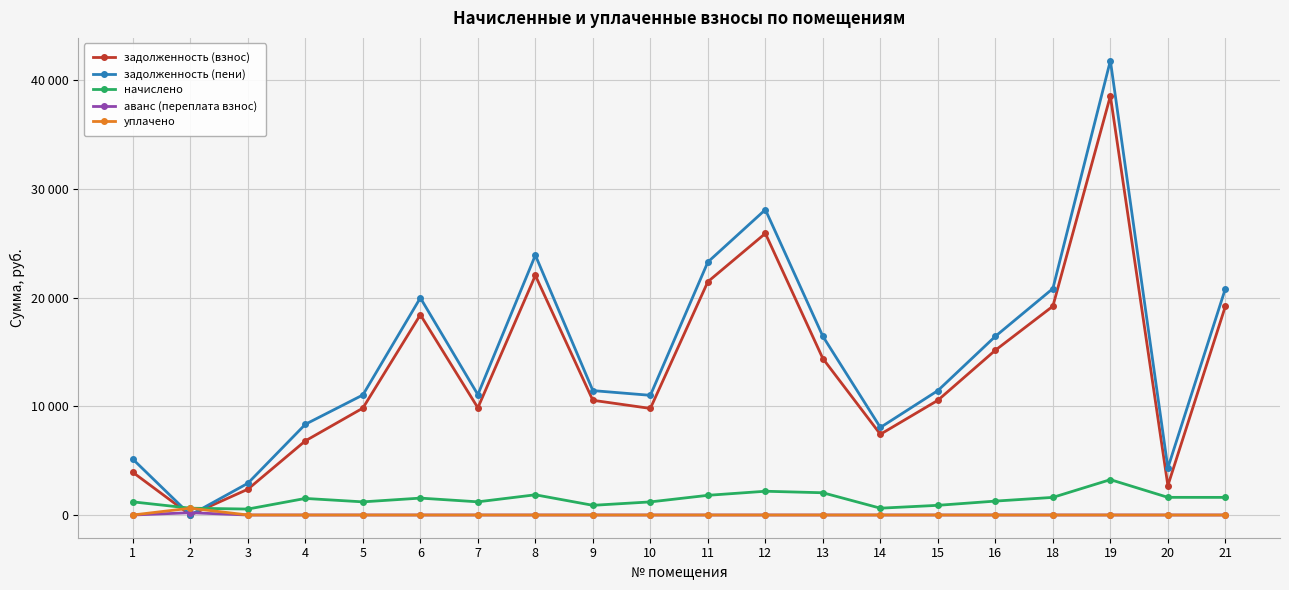

At which category does задолженность (пени) reach its first local valley?

2